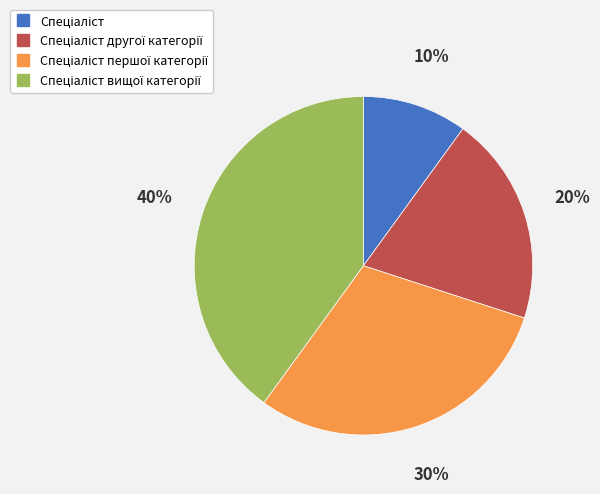

Does any single category account for the majority?

No